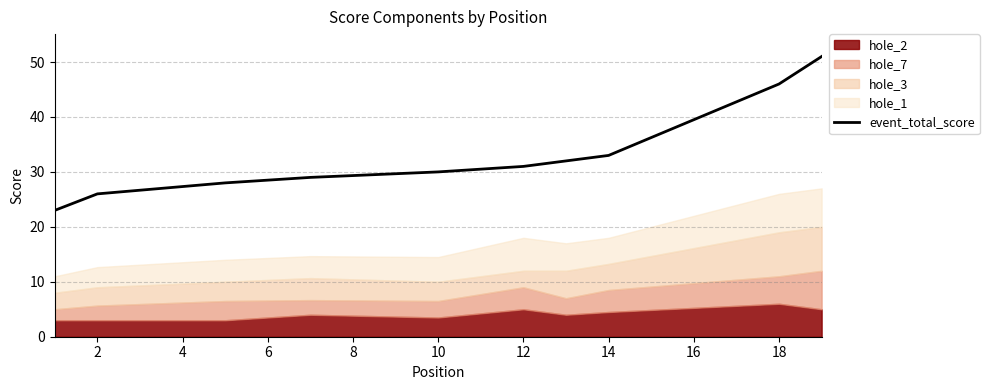

The event_total_score series shows 26 at 2. True or false?

True